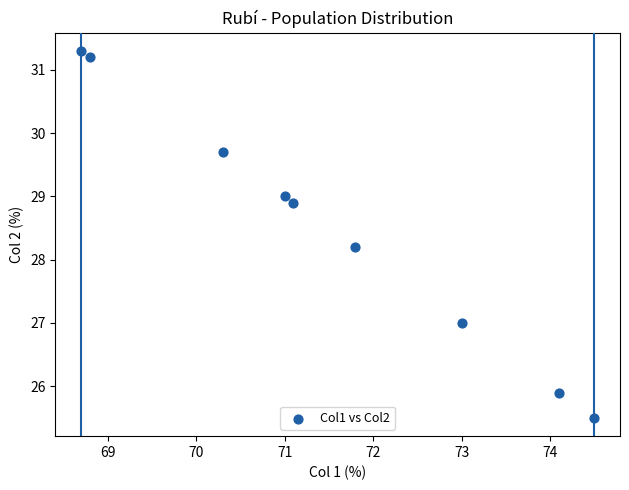

What Y value in the scatter plot is closest to 28?

28.2